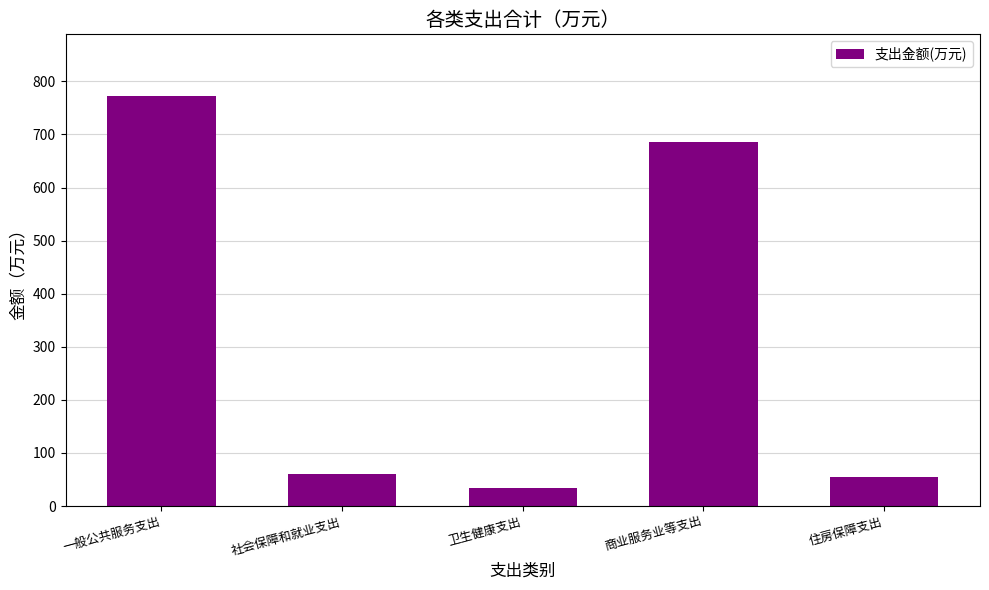

What is the minimum value shown in the chart?

34.9